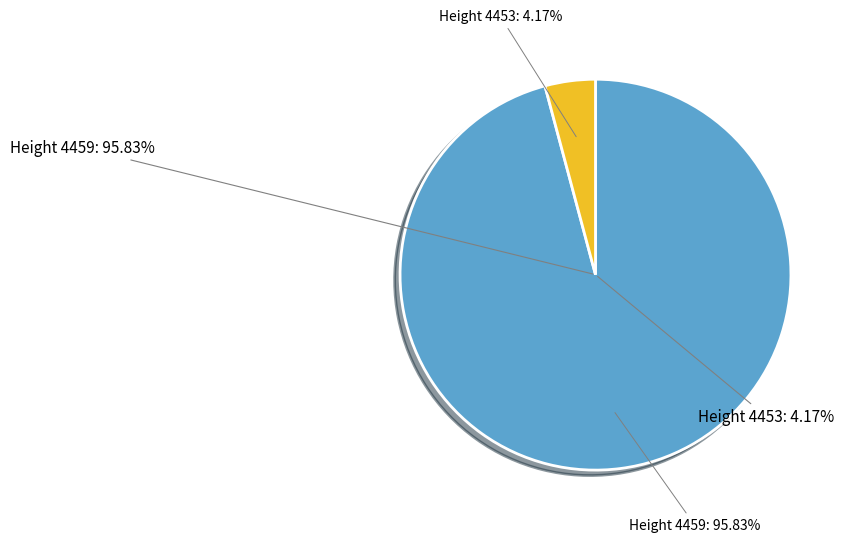

Is it true that 4459 is 99% of the pie?

False